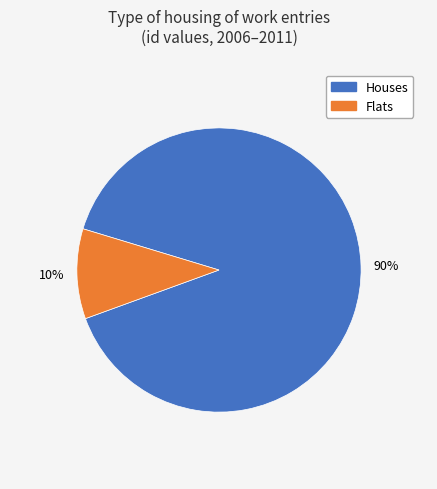

To the nearest percent, what is the difference between the largest and smallest slice percentages?

80%